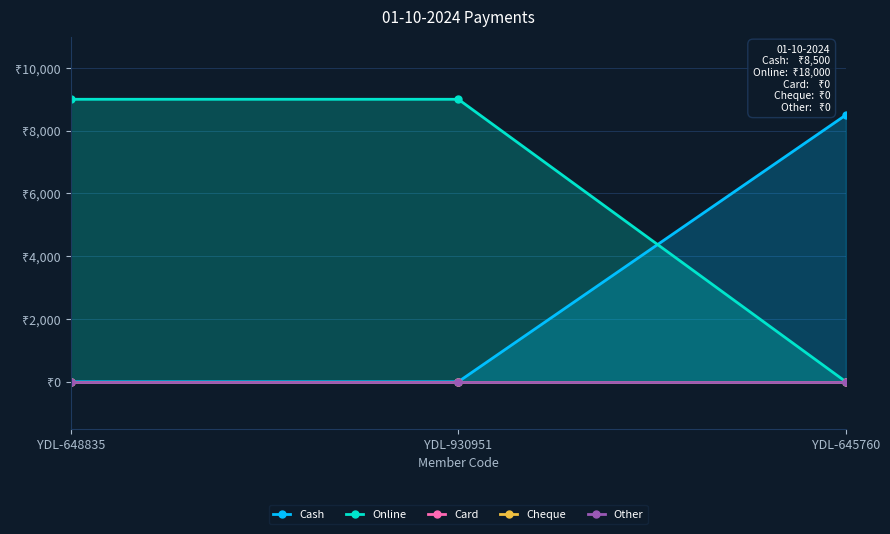

Reading left to right, extract all data points from this chart.

Cash: 0	0	8500
Online: 9000	9000	0
Card: 0	0	0
Cheque: 0	0	0
Other: 0	0	0